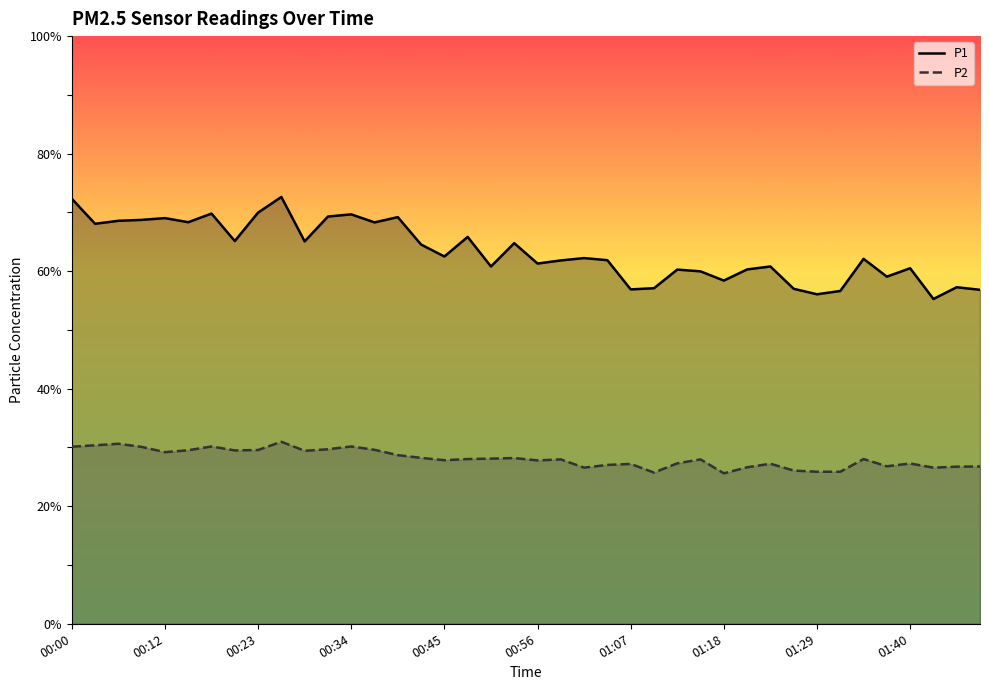

What is the difference between the maximum and minimum values in the P1 series?

17.4